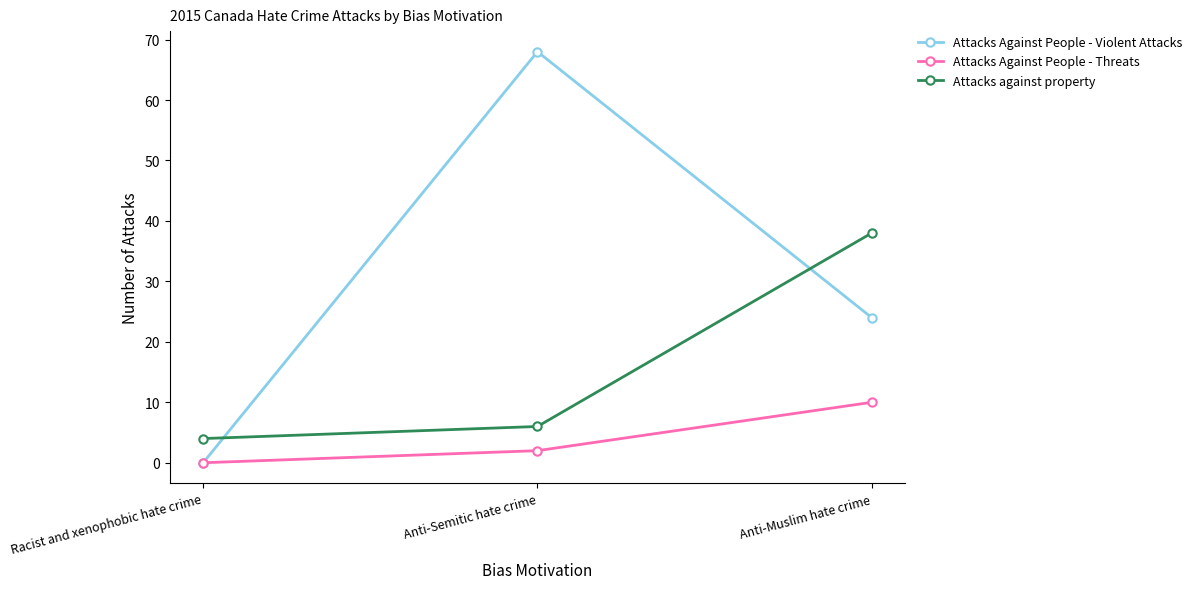

Reading left to right, transcribe all the data shown in this chart.

Attacks Against People - Violent Attacks: 0	68	24
Attacks Against People - Threats: 0	2	10
Attacks against property: 4	6	38